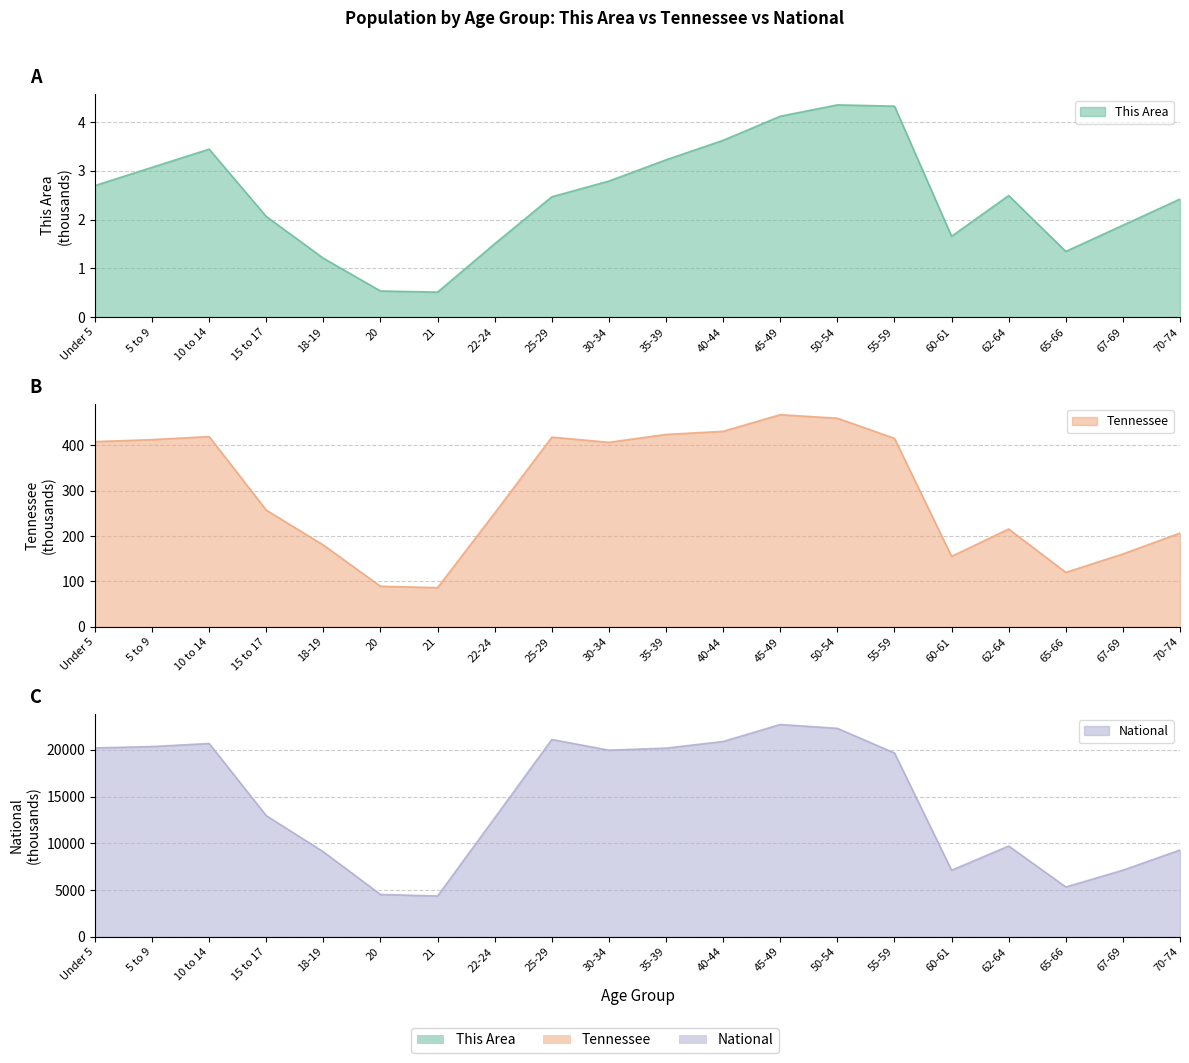

Reading left to right, what are all the values shown in this chart?

This Area: 2.7	3.1	3.4	2.1	1.2	0.5	0.5	1.5	2.5	2.8	3.2	3.6	4.1	4.4	4.3	1.7	2.5	1.3	1.9	2.4
Tennessee: 407.8	412.2	418.9	257.1	180.1	89.4	86.4	250.5	417.7	406.3	423.6	430.5	467.1	459.3	415.0	155.2	215.5	119.9	160.6	206.5
National: 20201.4	20348.7	20677.2	12954.3	9086.1	4519.1	4354.3	12712.6	21101.8	19962.1	20179.6	20891.0	22708.6	22298.1	19664.8	7113.7	9704.2	5319.9	7115.4	9278.2